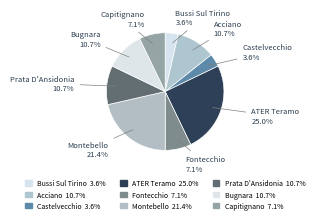

How many segments does this pie chart have?

9